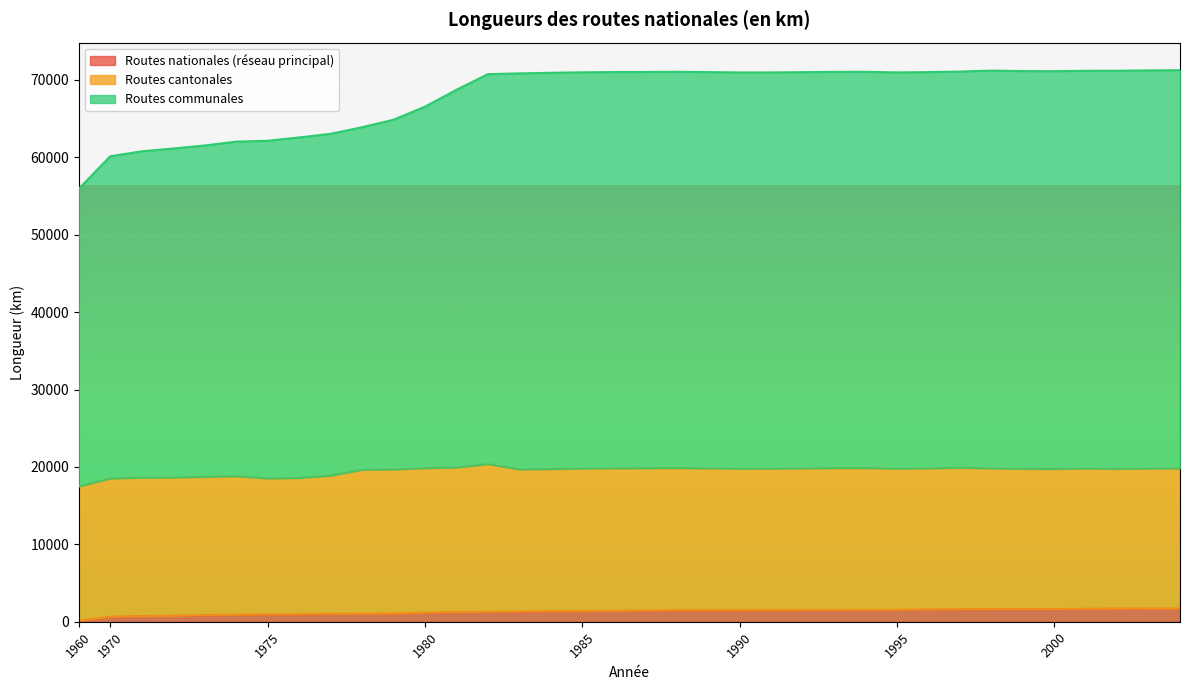

At which category is the sum across all series the highest?

2004